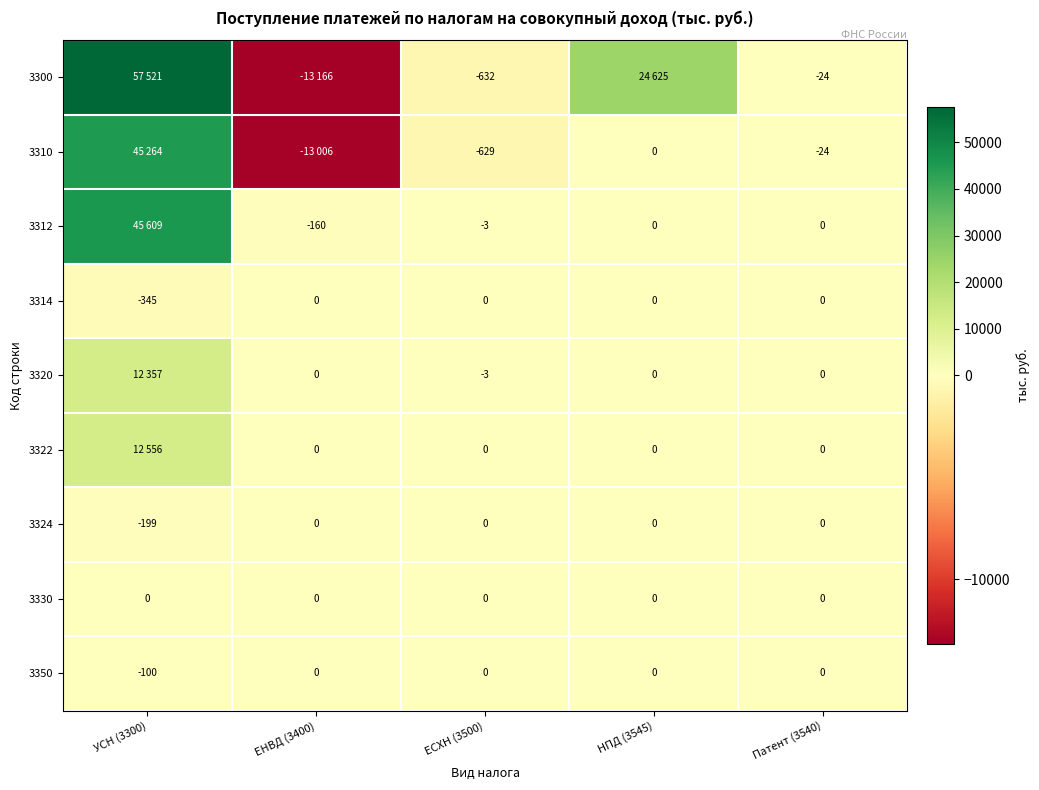

At which label does 3314 reach its minimum?

УСН (3300)